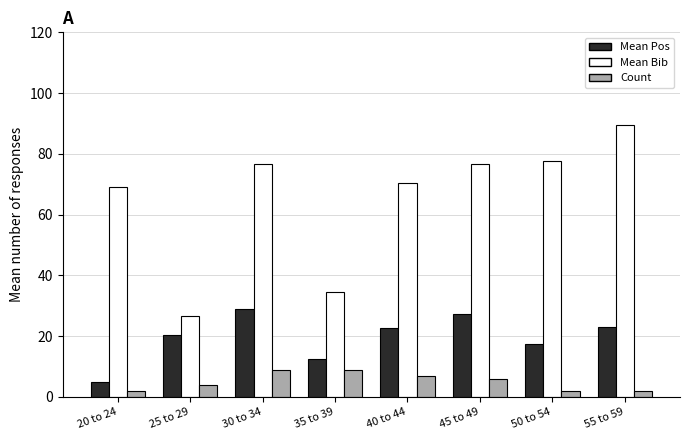

The Mean Bib series shows 18.5 at 35 to 39. True or false?

False